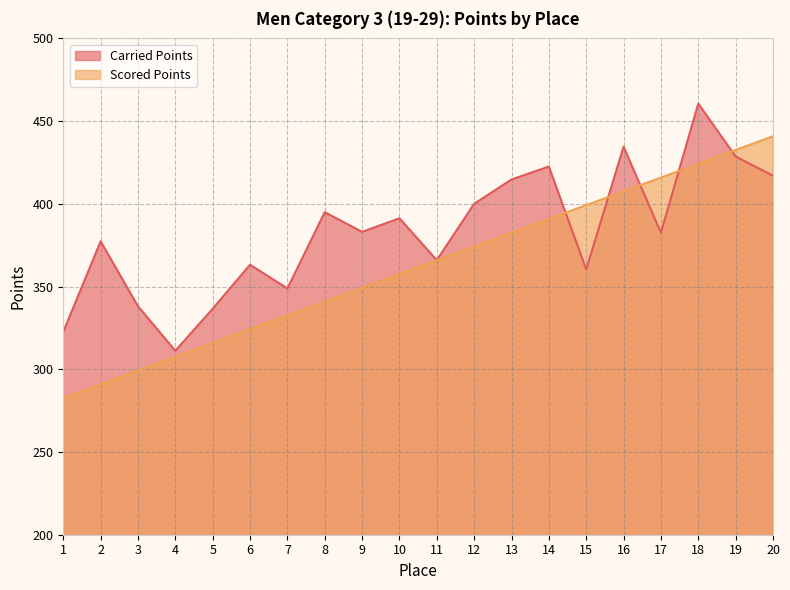

Does the chart have visible grid lines?

Yes